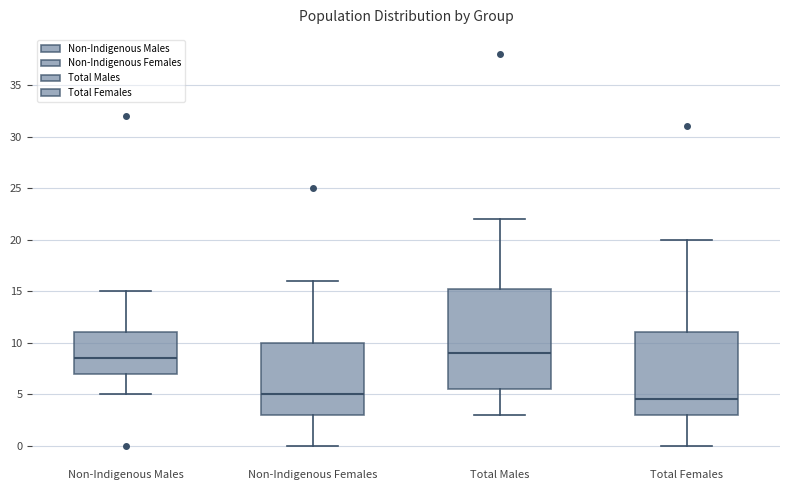

Where does the lower whisker of the box for Non-Indigenous Females end on the y-axis? The values are not printed on the chart, so give them approximately, as read against the axis.

0.0